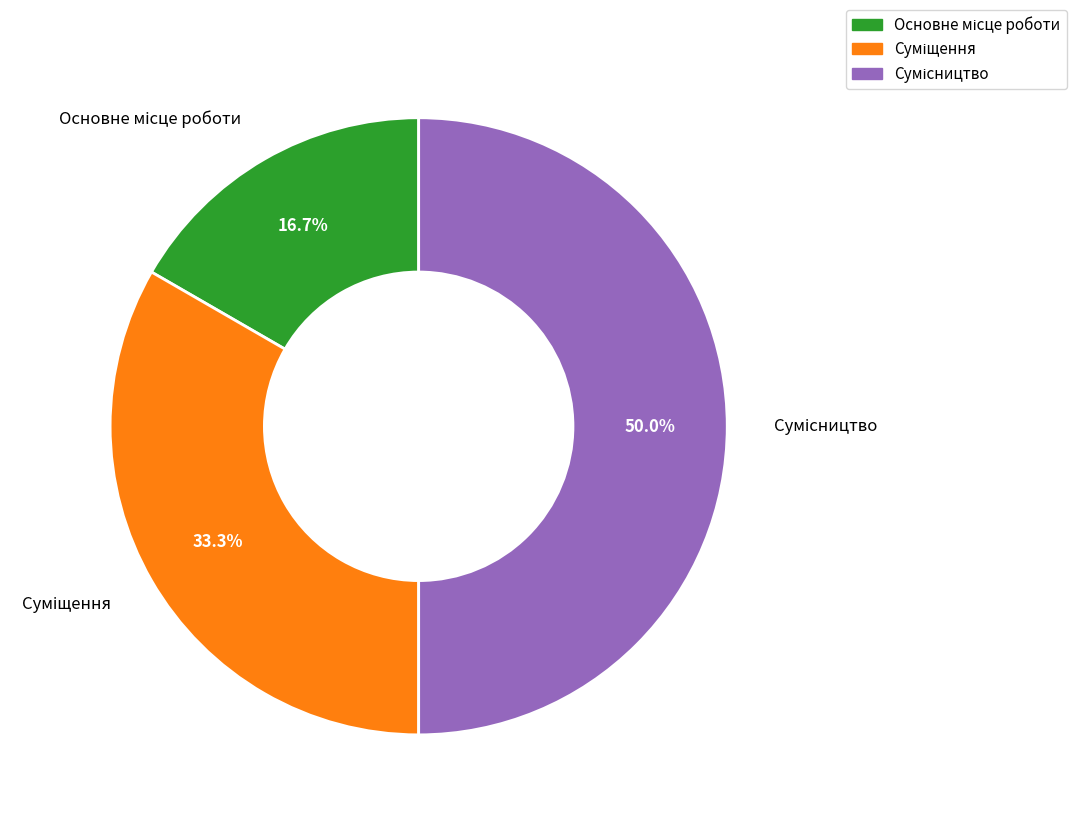

To the nearest percent, what portion does Основне місце роботи represent?

17%